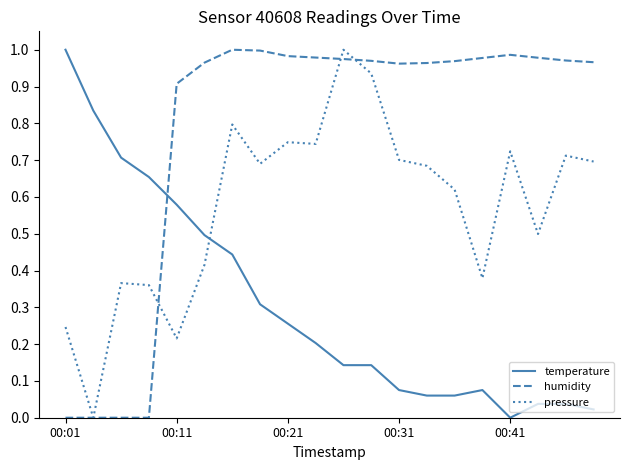

Which series has the largest total across all categories?

humidity